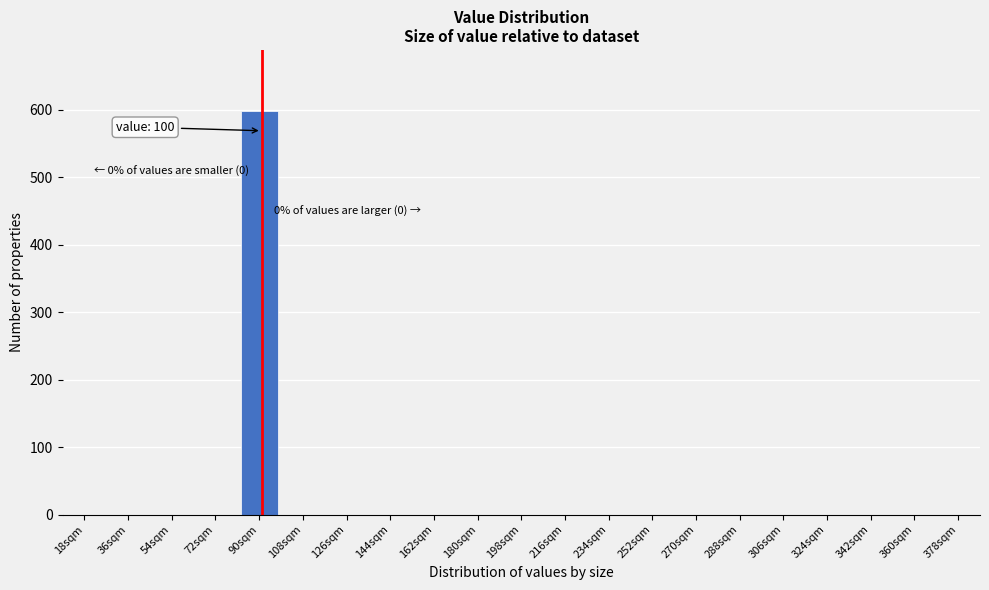

Reading right to left, what are all the values shown in this chart?

378sqm=0	360sqm=0	342sqm=0	324sqm=0	306sqm=0	288sqm=0	270sqm=0	252sqm=0	234sqm=0	216sqm=0	198sqm=0	180sqm=0	162sqm=0	144sqm=0	126sqm=0	108sqm=0	90sqm=599	72sqm=0	54sqm=0	36sqm=0	18sqm=0